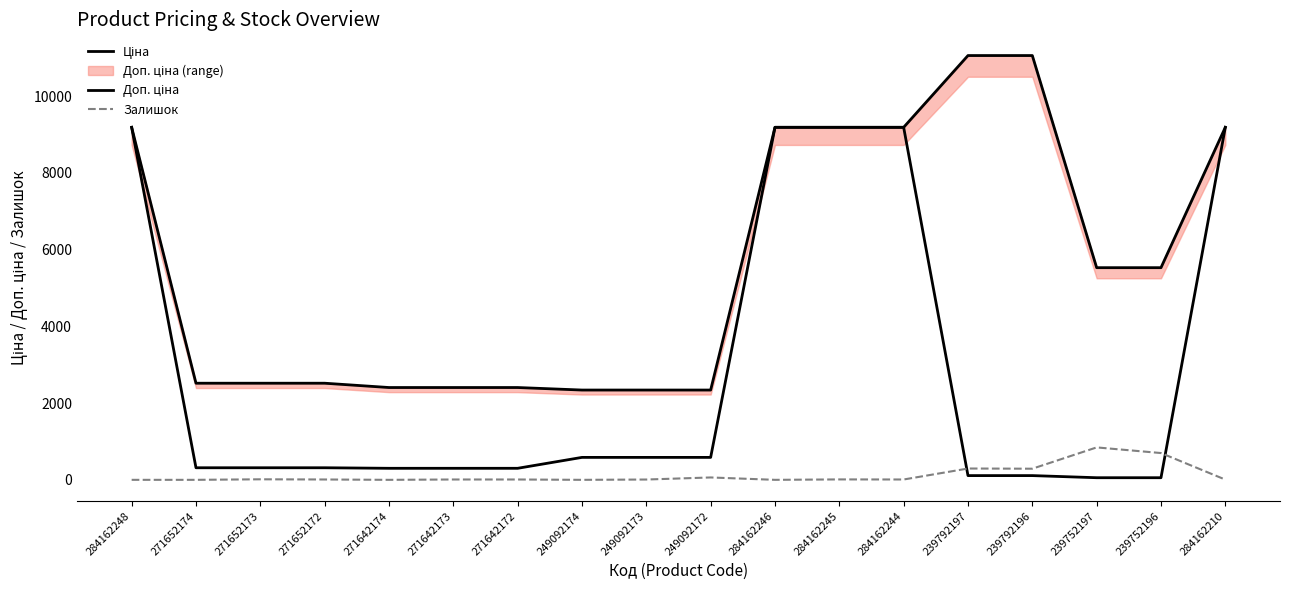

Is it true that Ціна equals 403.1 at 271642173?

False